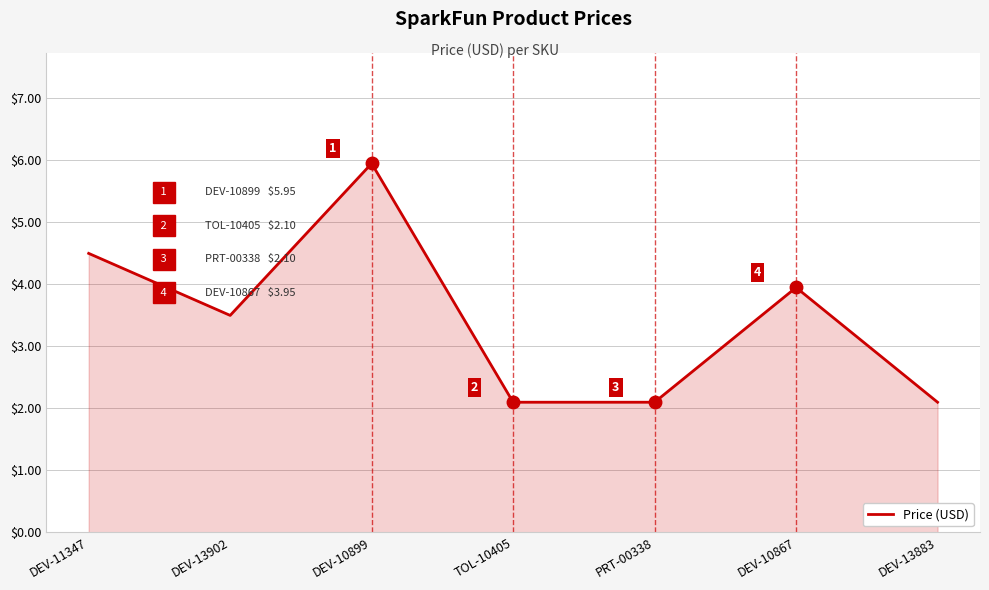

Does the chart have visible grid lines?

Yes